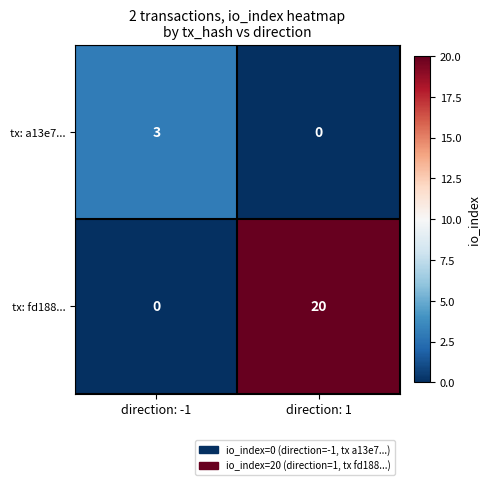

List the series in order of their peak value, highest first.

tx: fd188..., tx: a13e7...